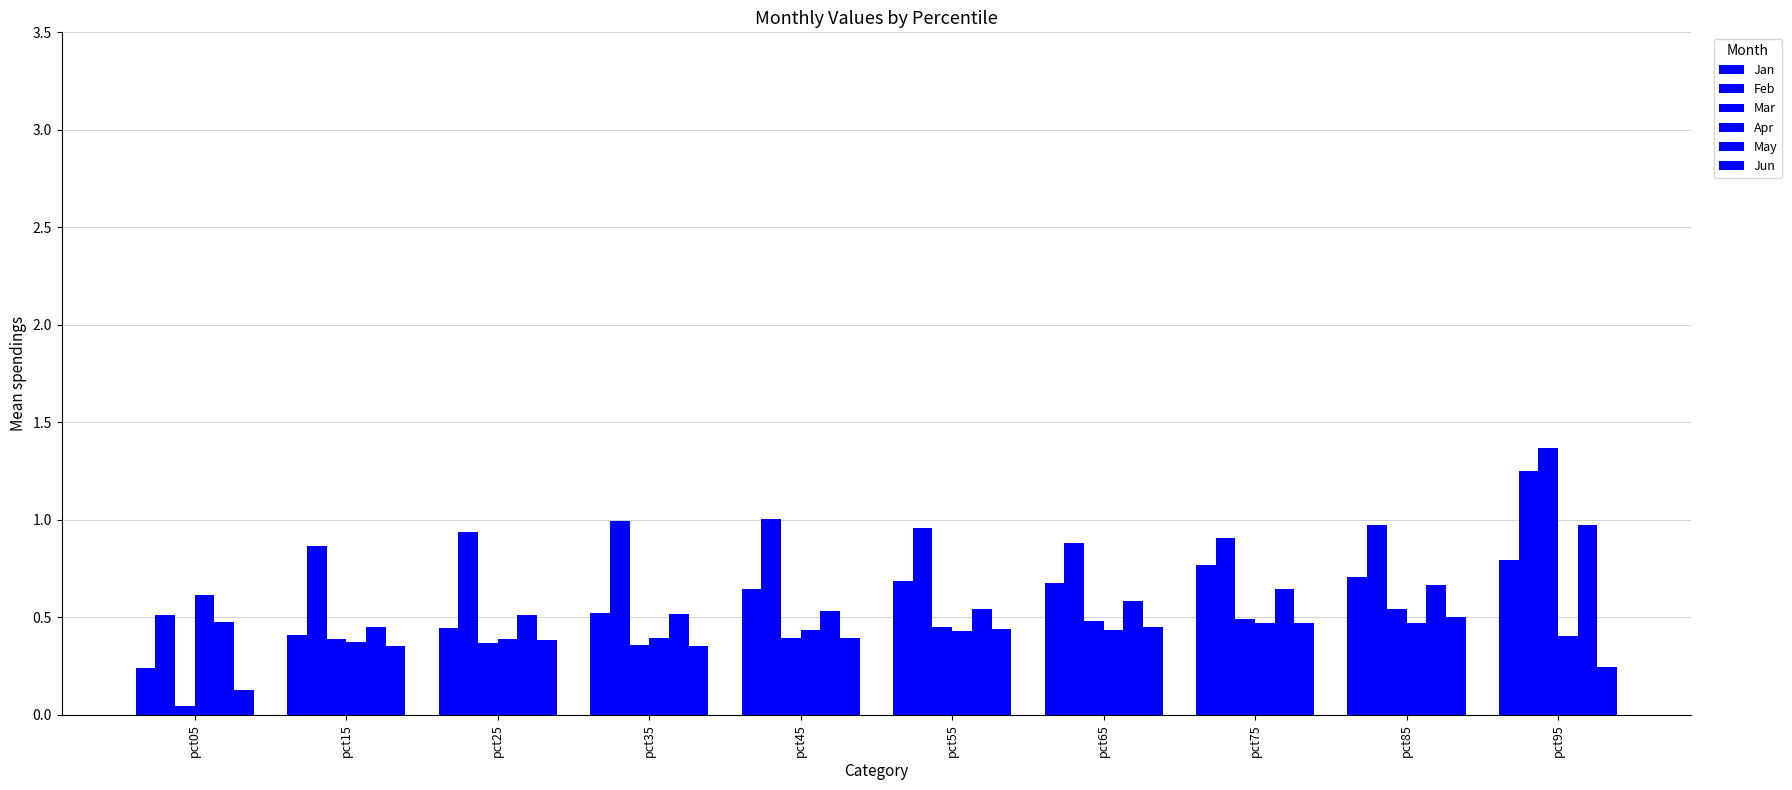

Which series has the largest total across all categories?

Feb